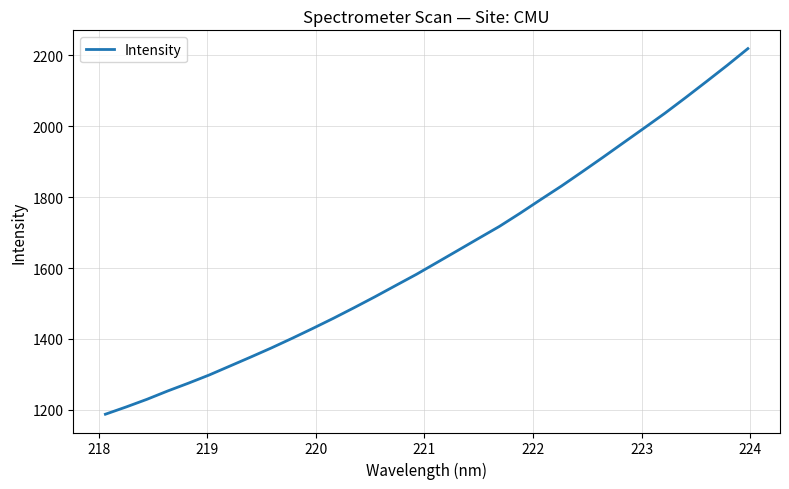

What is the minimum value shown in the chart?

1187.9